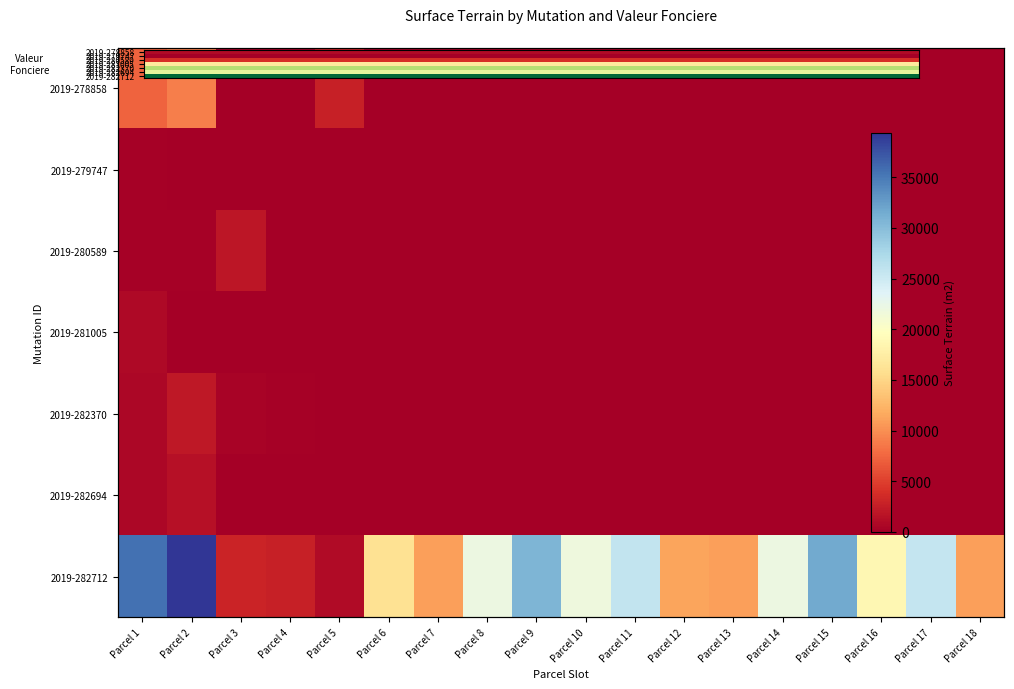

List the series in order of their peak value, highest first.

2019-282712, 2019-278858, 2019-282370, 2019-280589, 2019-282694, 2019-281005, 2019-279747